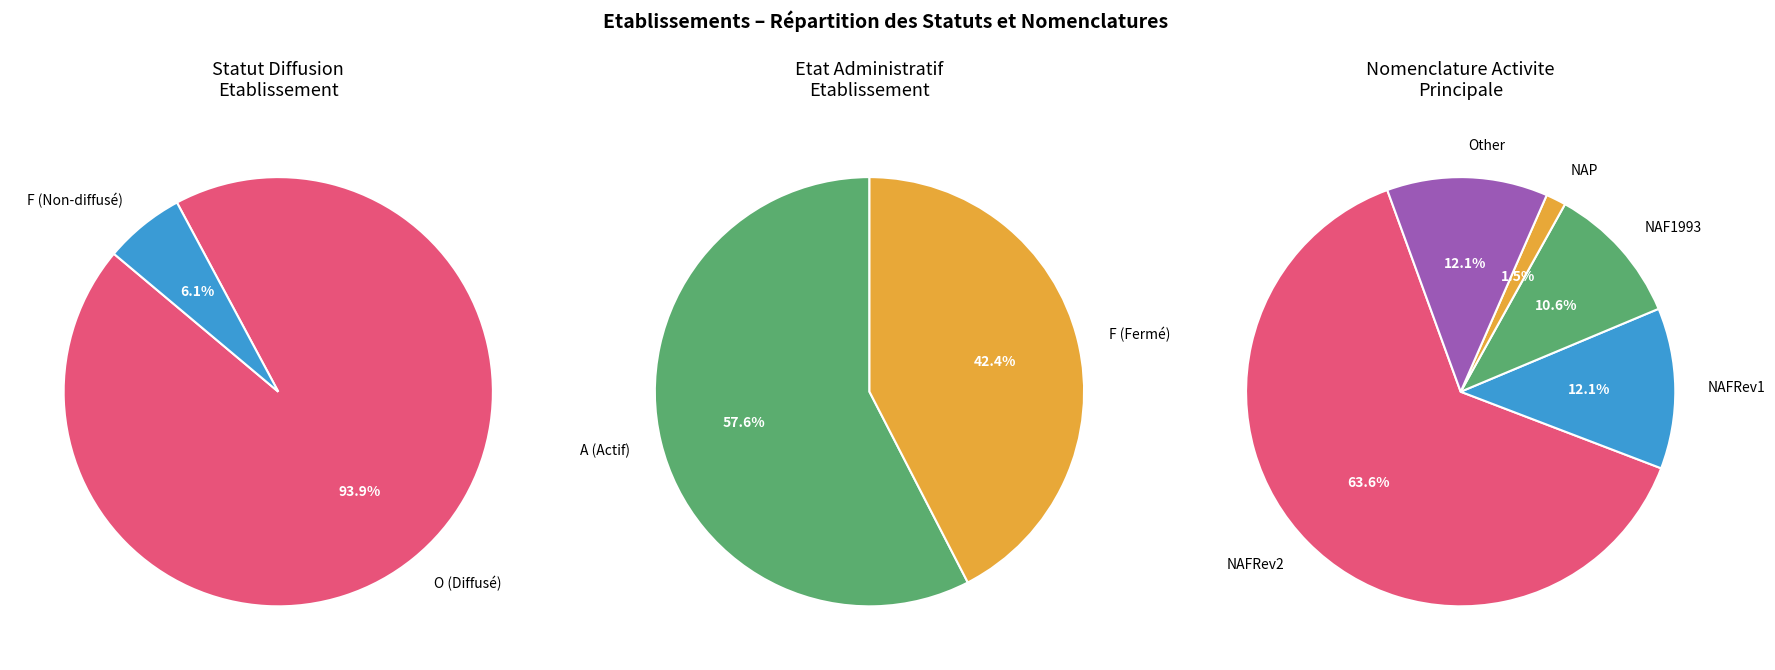

Rank the categories by value from highest to lowest.

O, F